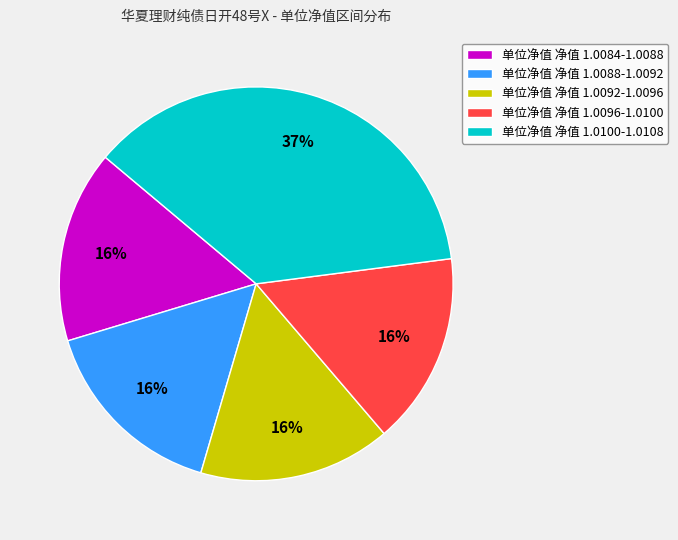

The 单位净值 净值 1.0084-1.0088 slice represents 16% of the pie. True or false?

True